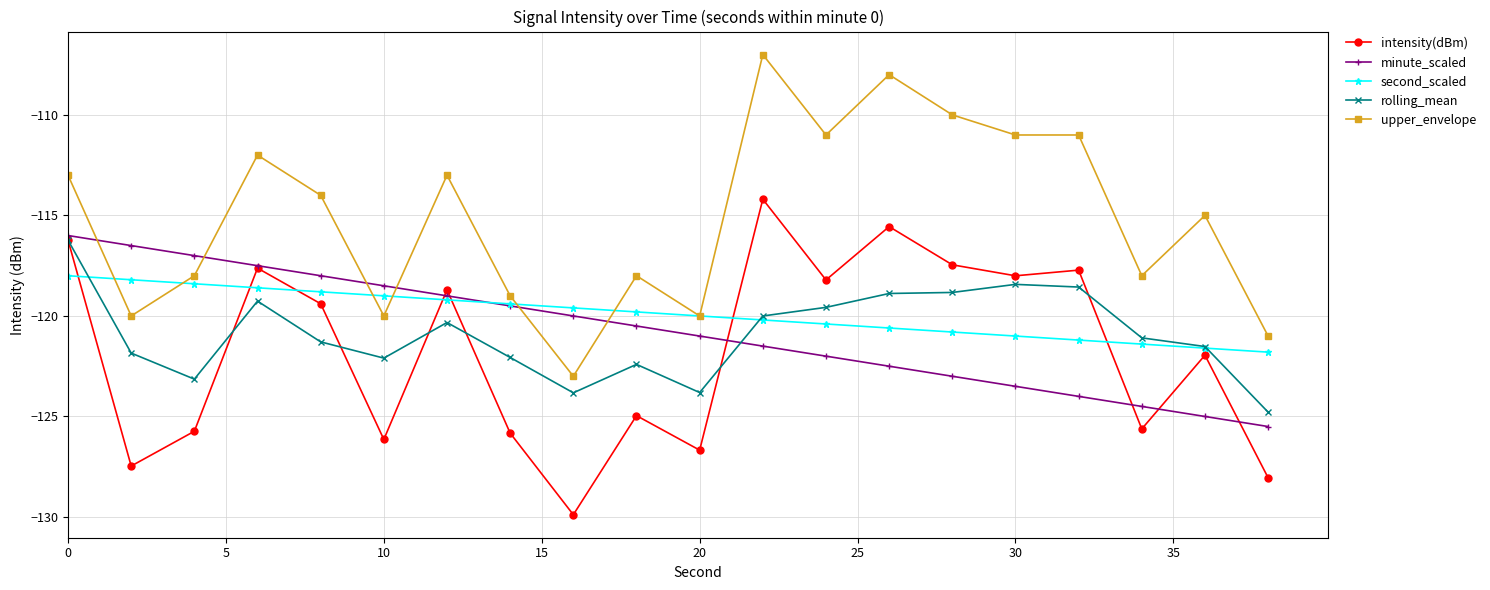

What is the value of the rolling_mean point at the 10th from the left?

-122.4